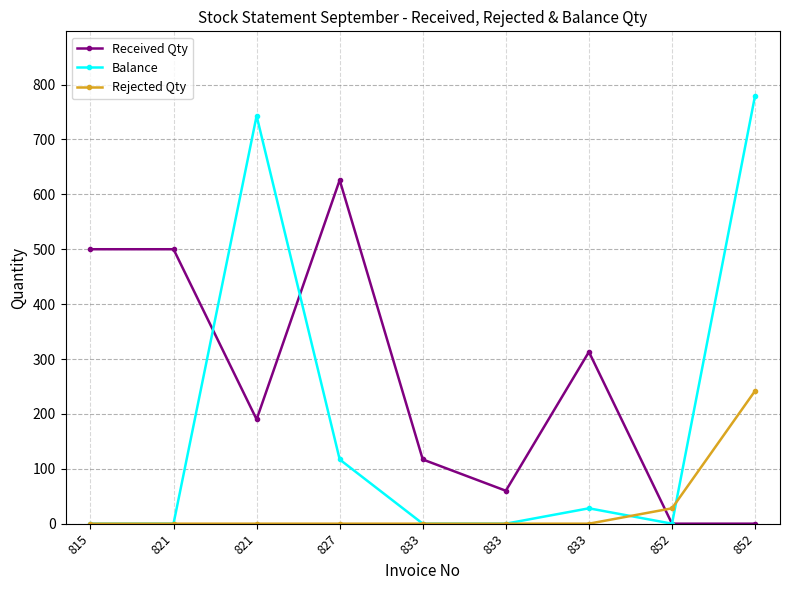

Does the chart have visible grid lines?

Yes